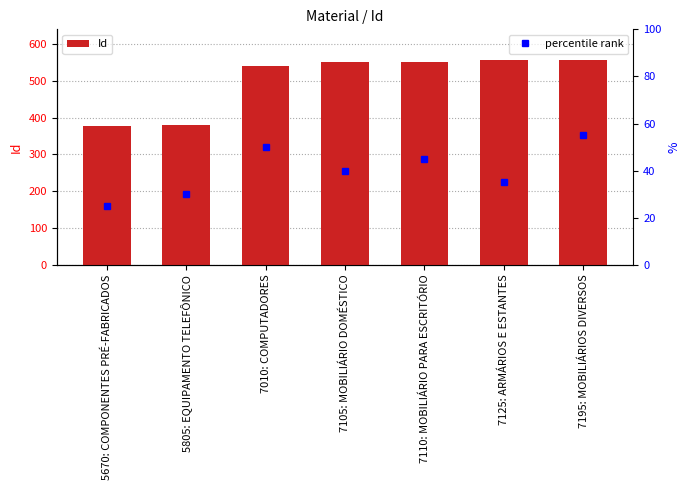

What is the value of the 3rd bar from the left?

539